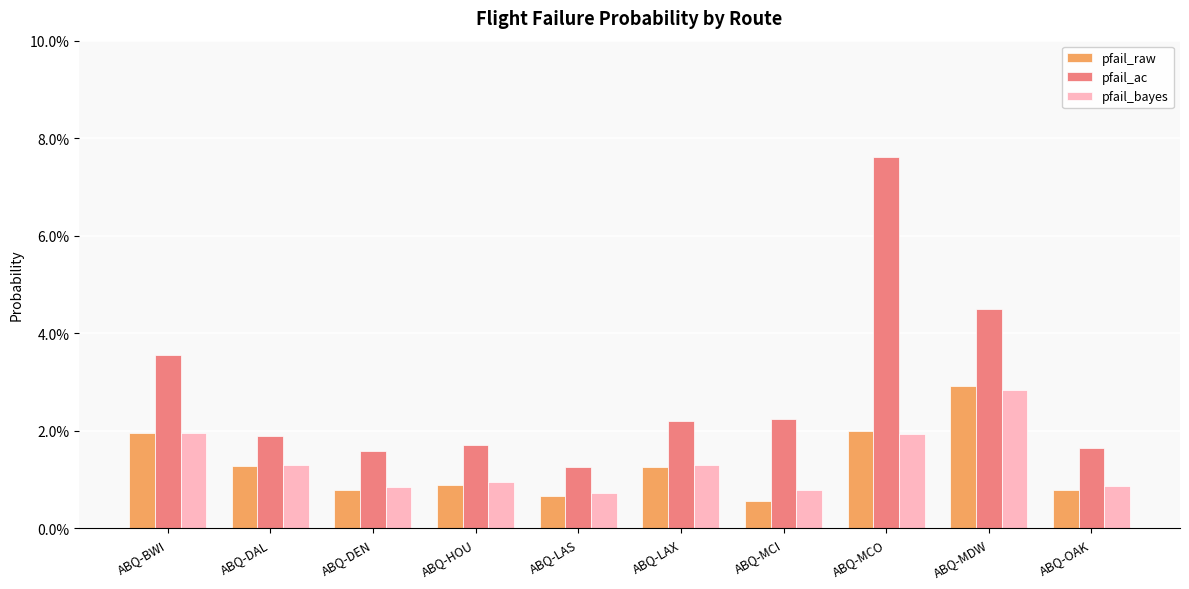

Which series has the largest range (max minus min)?

pfail_ac